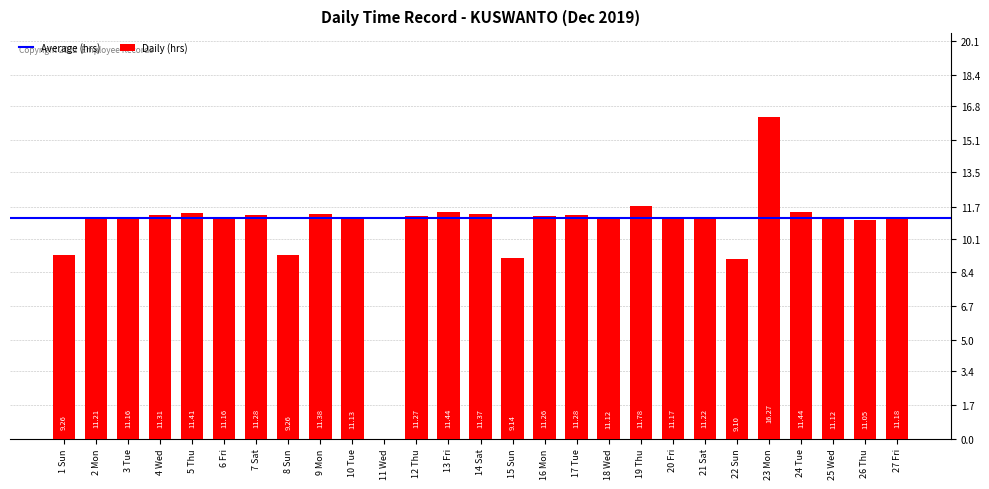

What is the difference between the values at 4 Wed and 2 Mon?

0.1